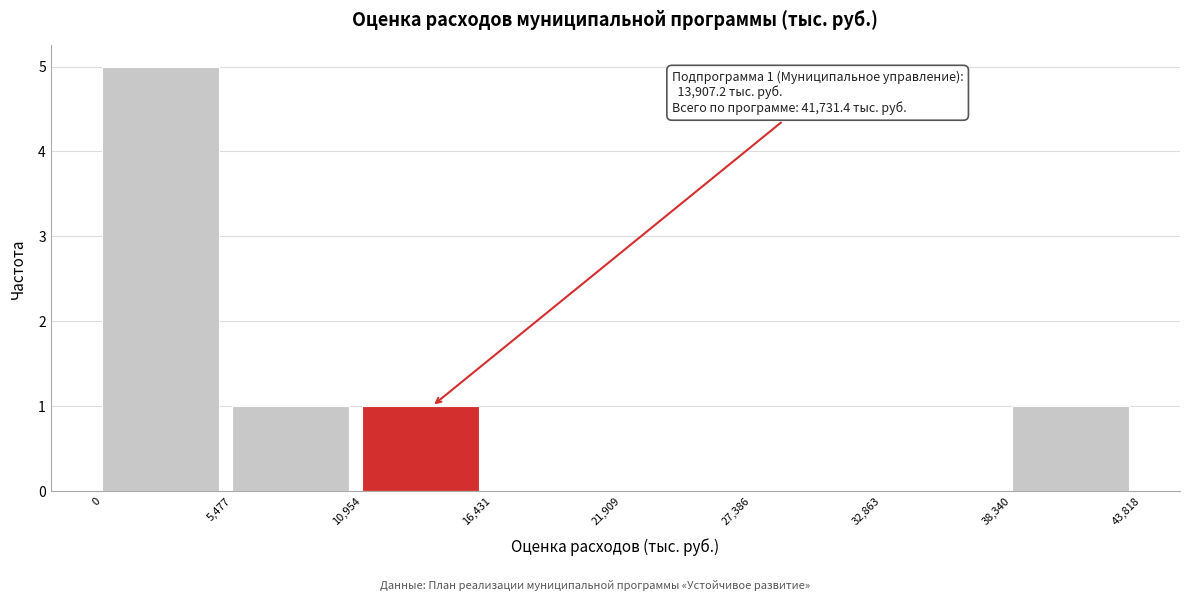

Over which range of the x-axis is the bar tallest?

0 to 5,477